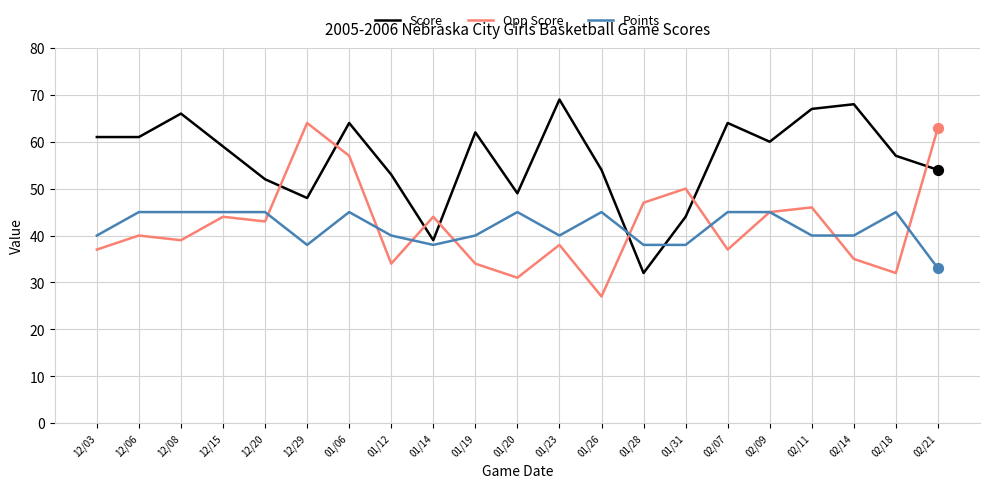

At which category is the sum across all series the highest?

01/06